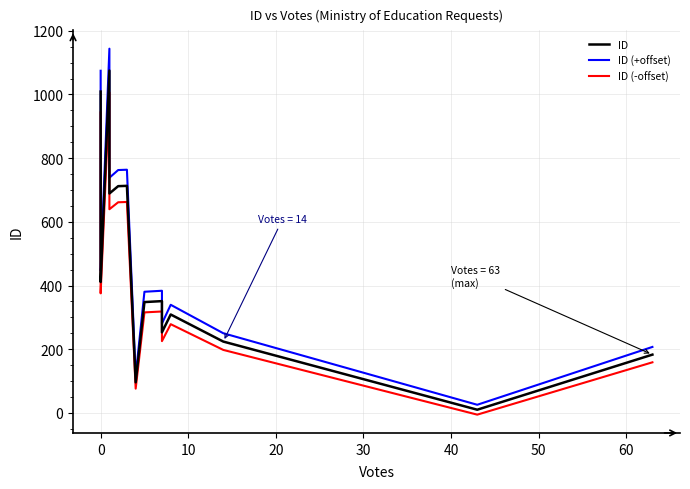

Which series has the largest range (max minus min)?

ID (+offset)